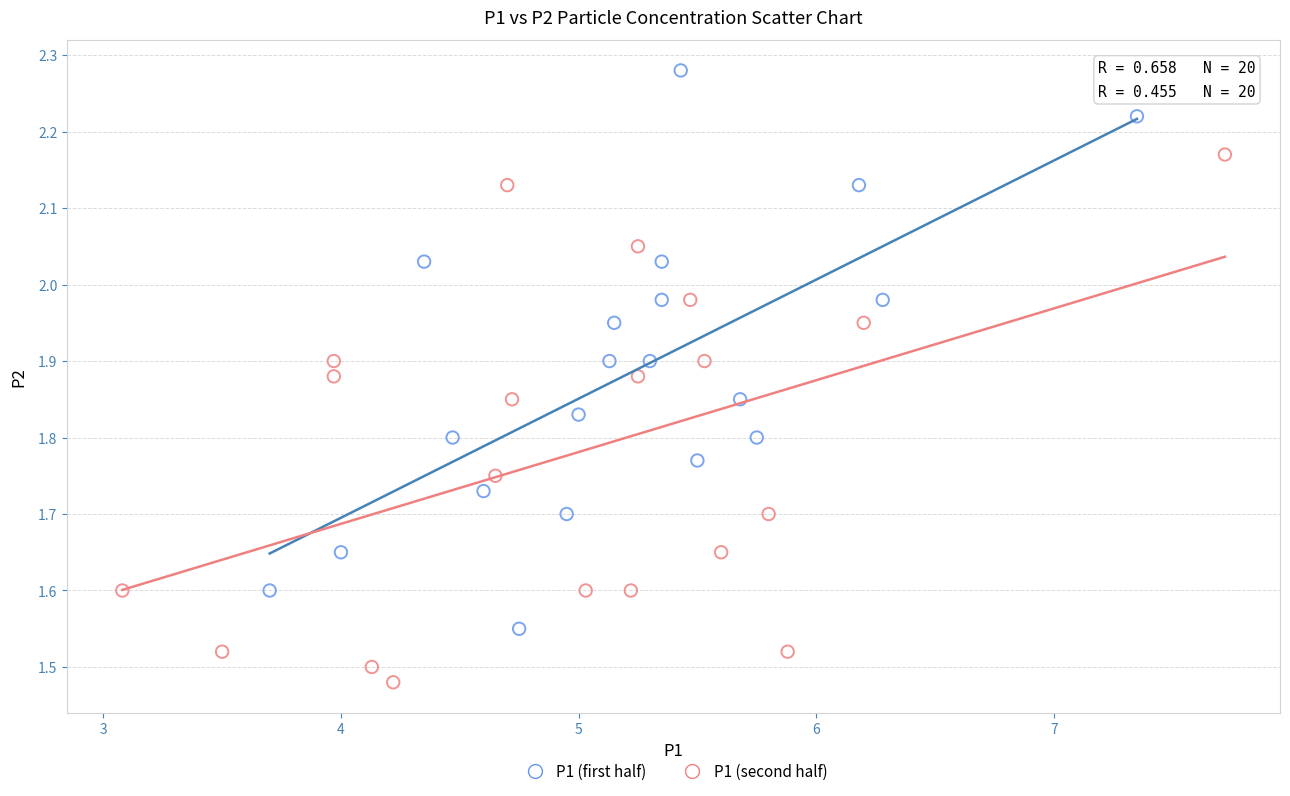

Which series reaches the maximum Y coordinate?

P1 (first half)